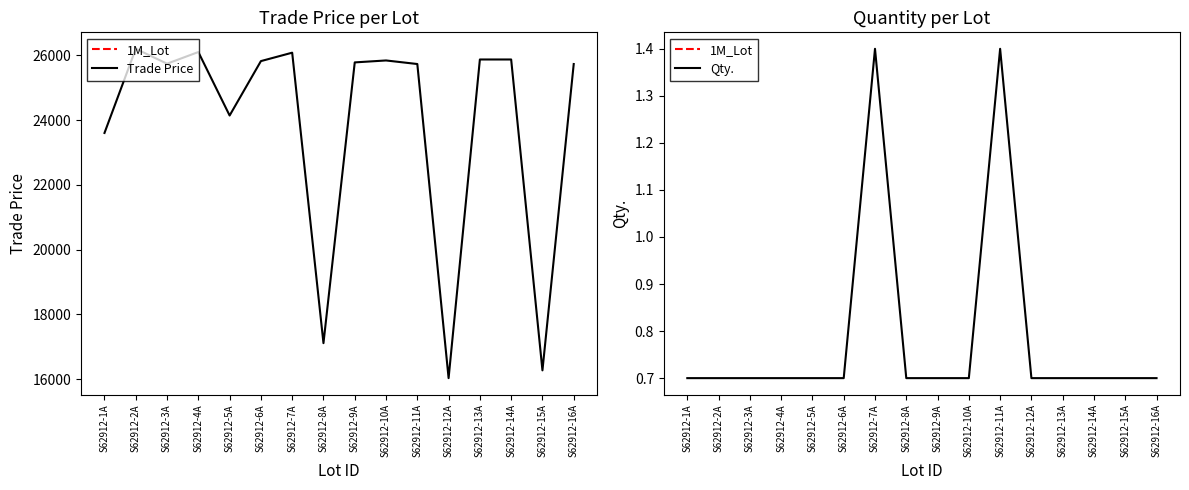

At S62912-1A, list the series in order from largest to smallest.

Trade Price, Qty.